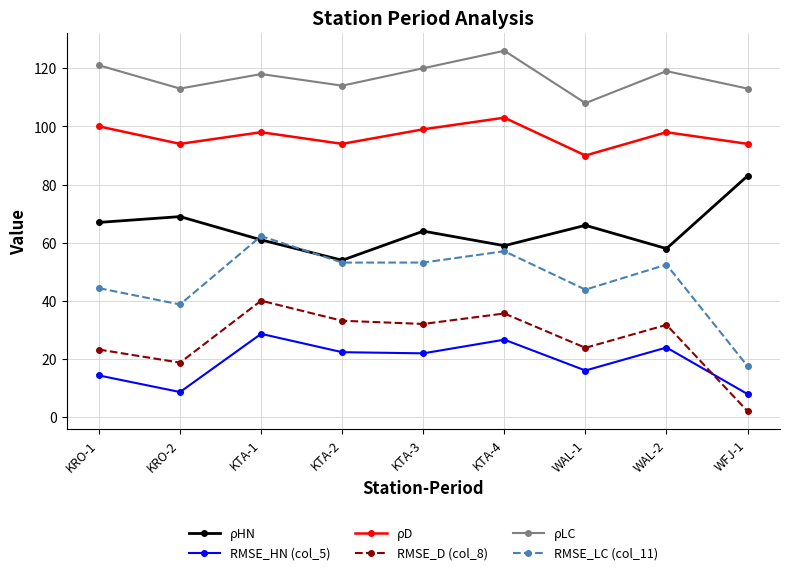

Which series changed the most between KRO-1 and KTA-2?

ρHN